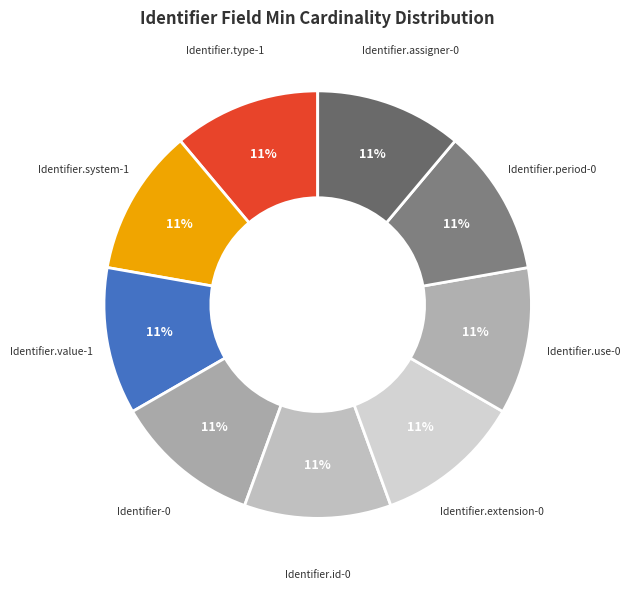

Count the number of slices in the pie.

9